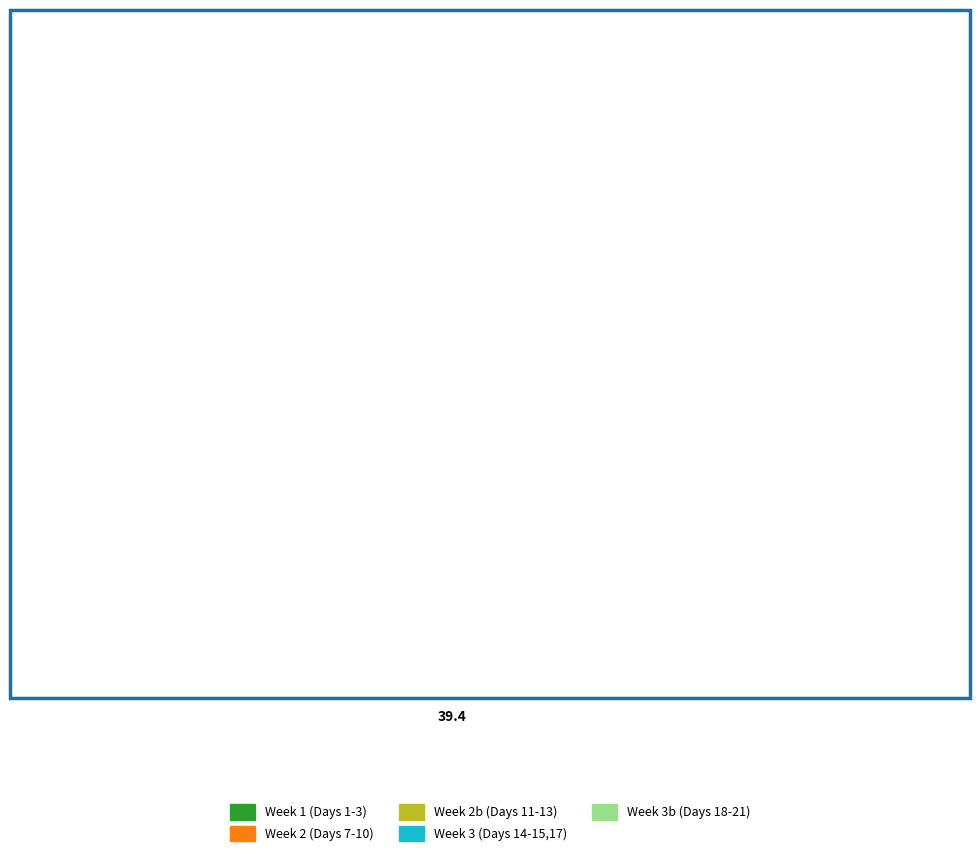

Count the number of slices in the pie.

5